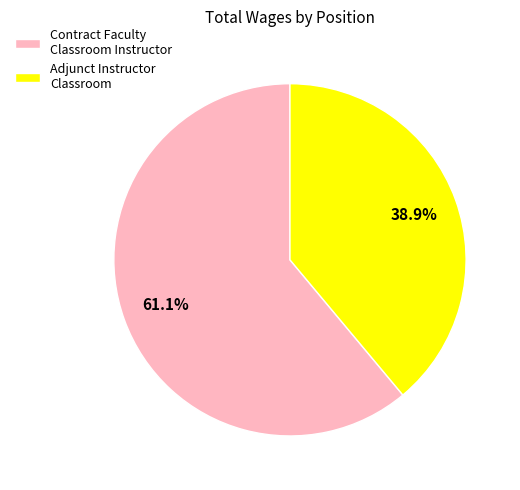

Is Adjunct Instructor Classroom the majority of the pie?

No